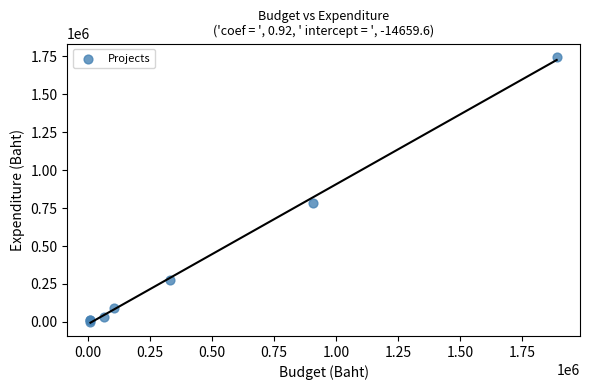

What Y value in the scatter plot is closest to 873525?

785276.7